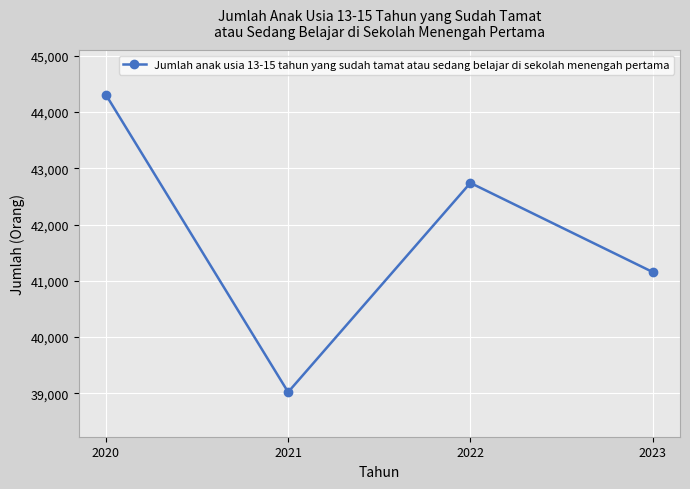

True or false: the data shows 52542 at 2021.

False